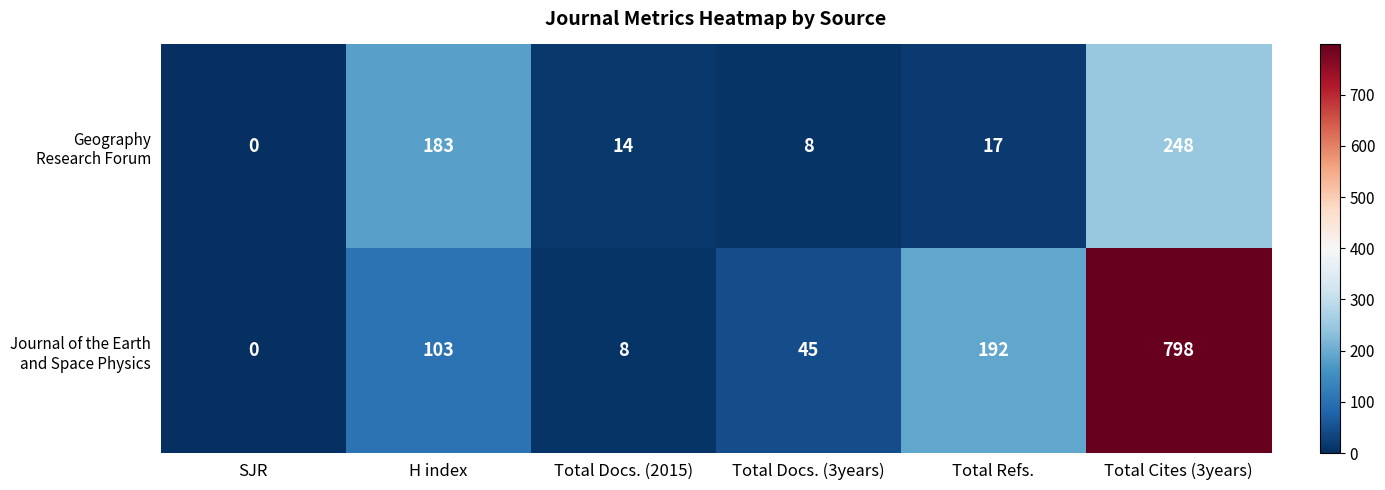

Which category has the highest value across all series?

Total Cites (3years)